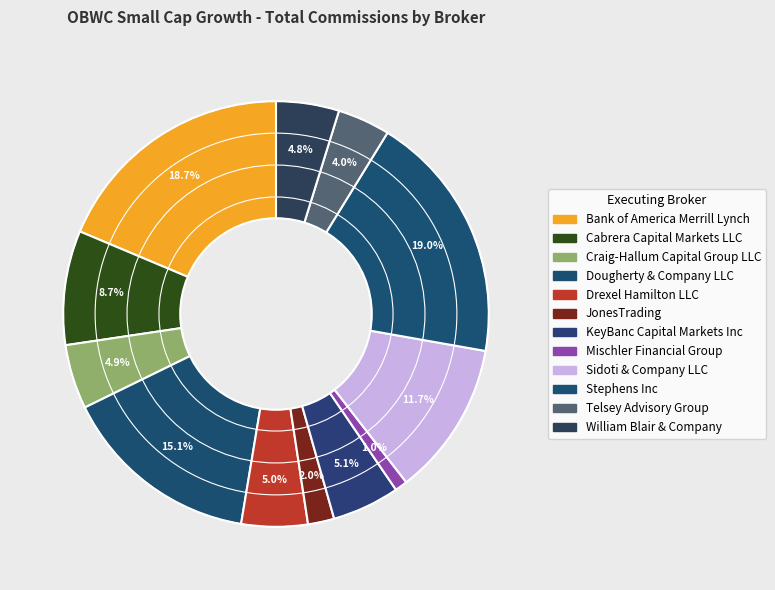

How many slices are in this pie chart?

12